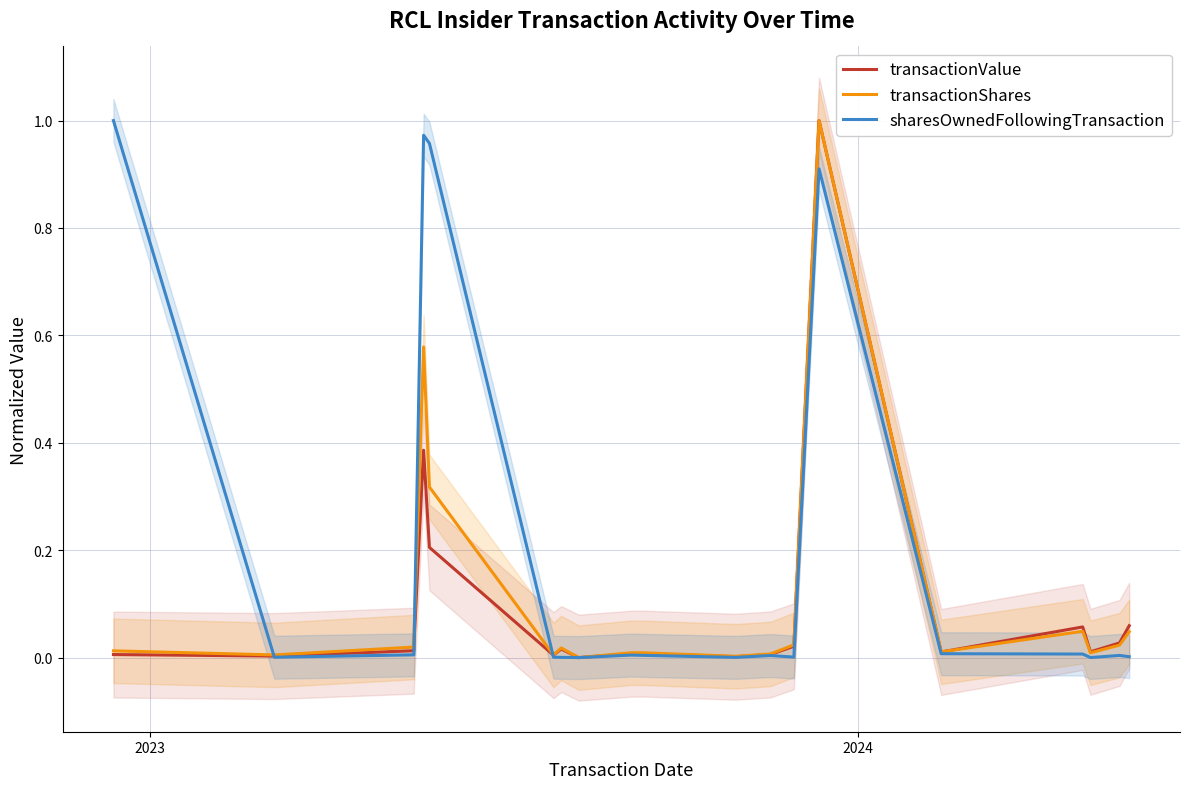

Where is the first local minimum for transactionShares?

2023